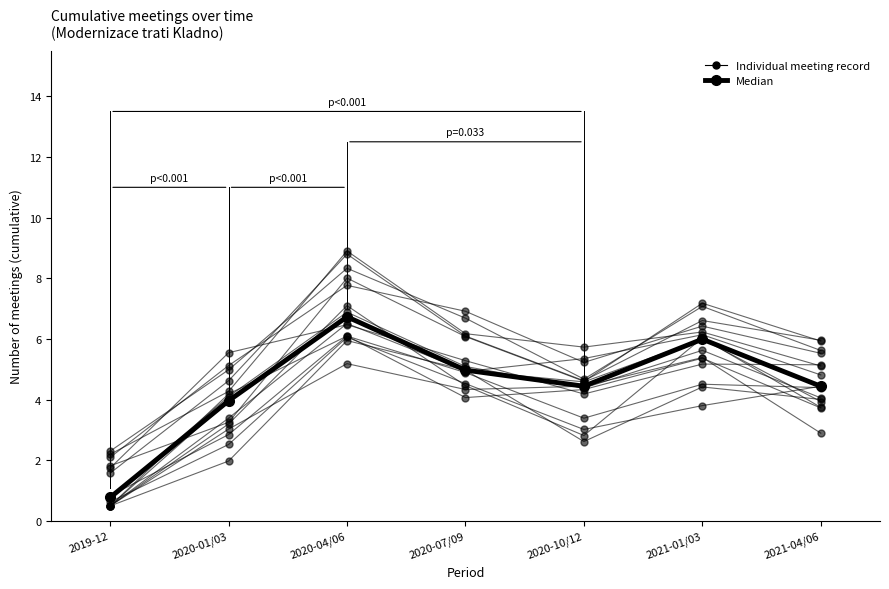

Reading left to right, what are all the values shown in this chart?

Individual meeting record: 2019-12=0.5	2020-01/03=2.0	2020-04/06=6.0	2020-07/09=5.0	2020-10/12=2.6	2021-01/03=4.4	2021-04/06=4.0
Median: 2019-12=0.8	2020-01/03=4.0	2020-04/06=6.7	2020-07/09=5.0	2020-10/12=4.4	2021-01/03=6.0	2021-04/06=4.4